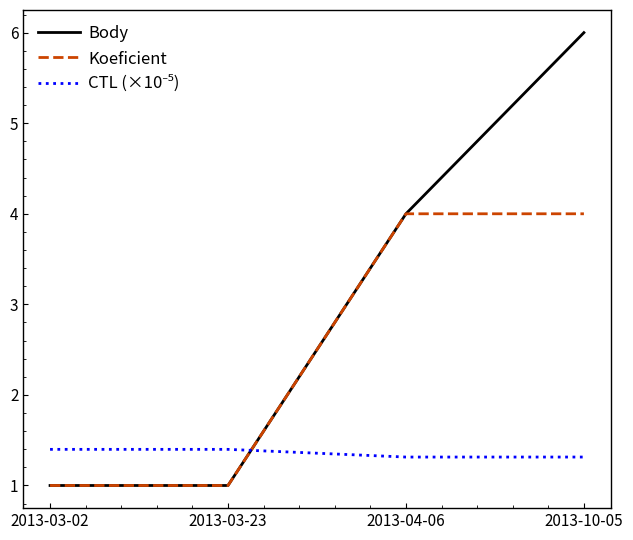

What position from the left is 2013-04-06?

3